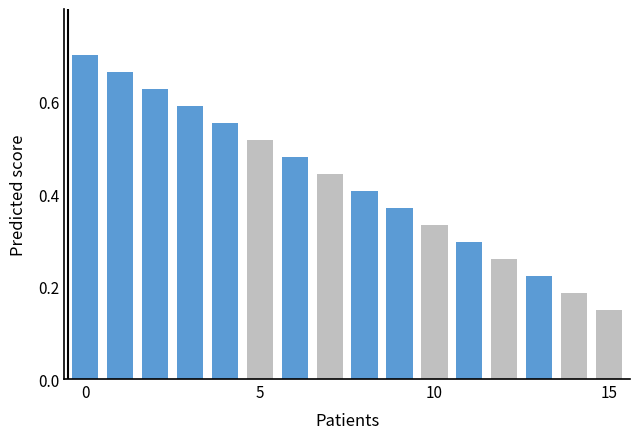

What is the sum of all values?

6.8